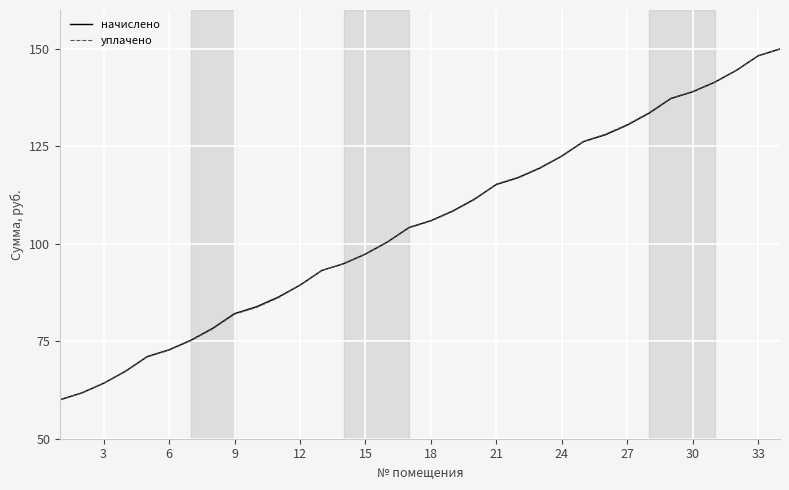

What is the highest value of the уплачено series?

150.0